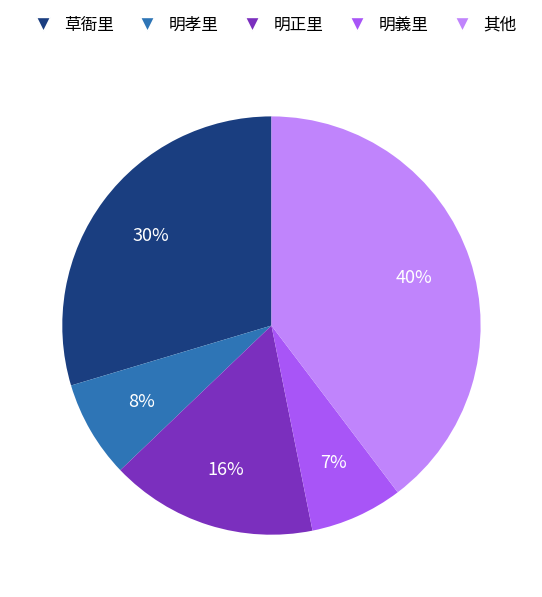

To the nearest percent, what is the difference between the largest and smallest slice percentages?

33%